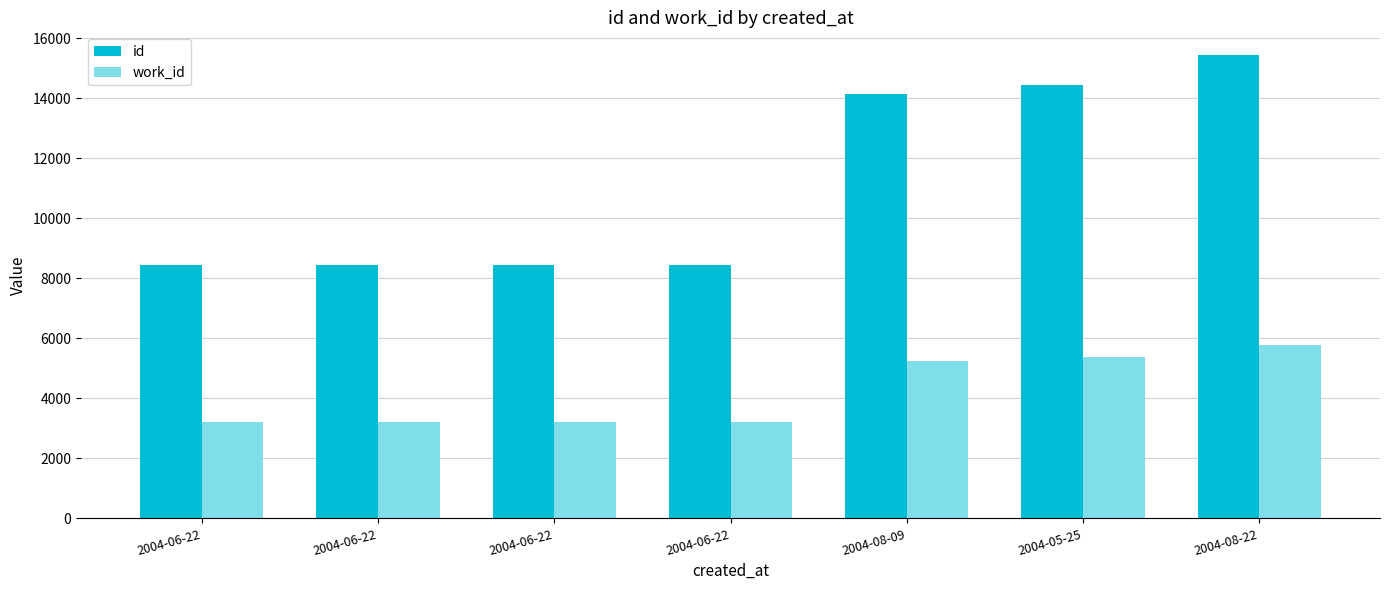

Are the bars grouped side by side (vs. stacked)?

Yes